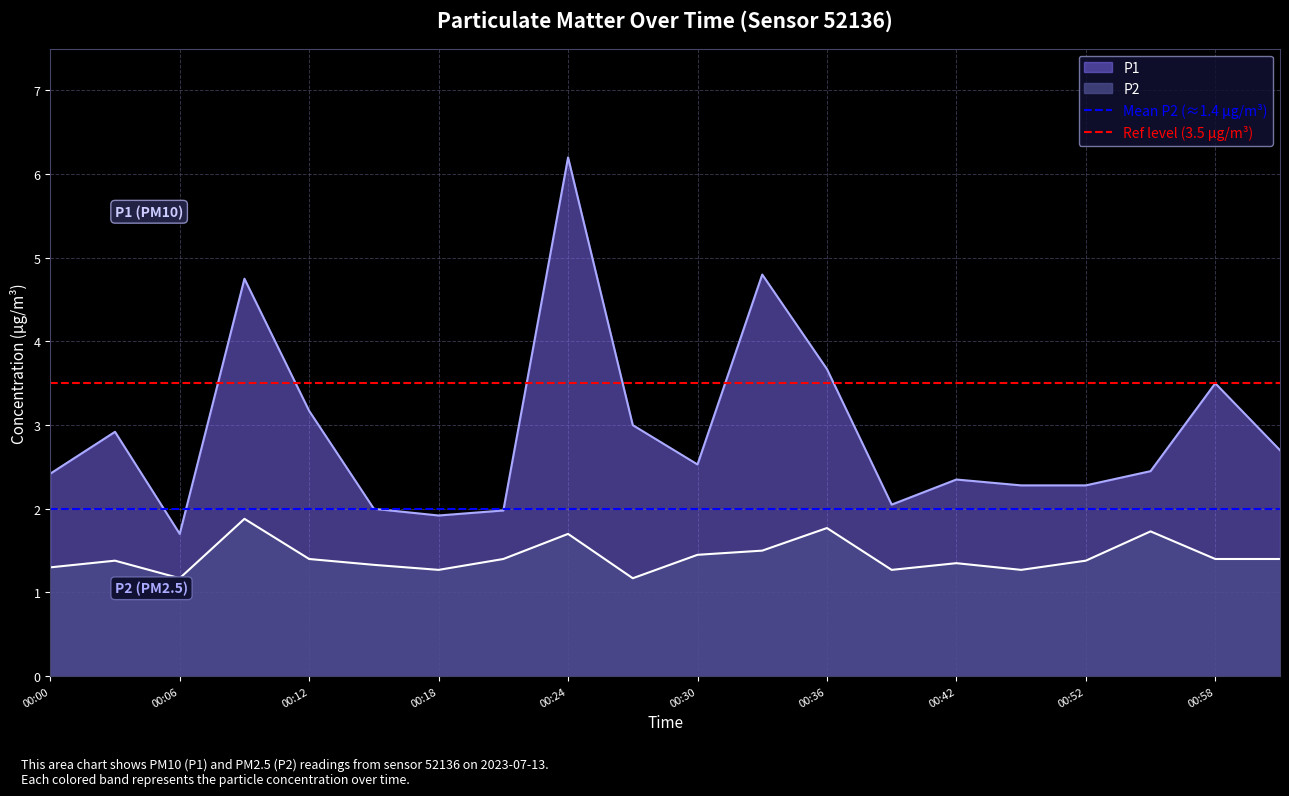

The P1 series shows 4.4 at 00:30. True or false?

False